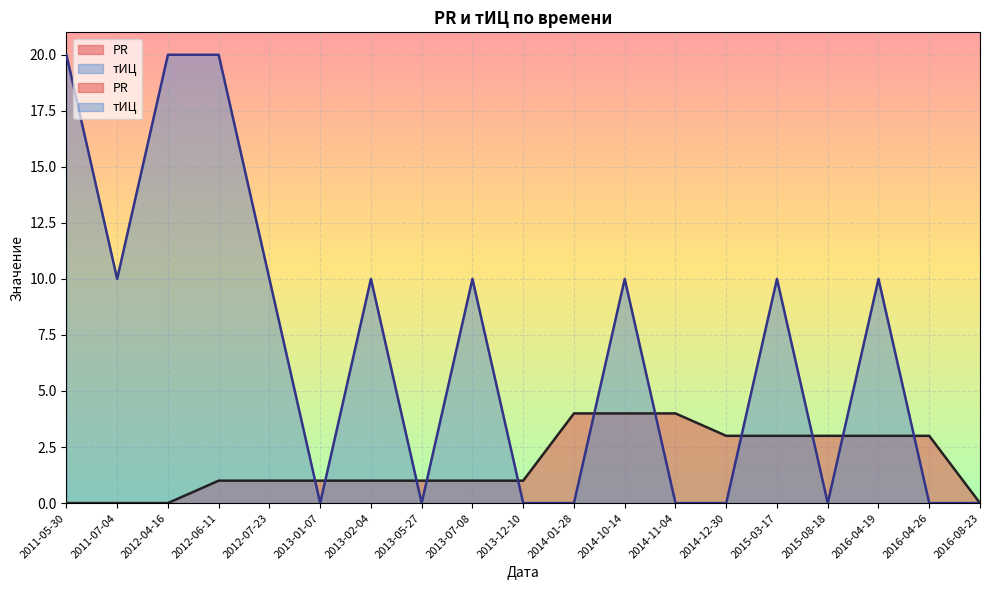

How many series are shown in this chart?

2